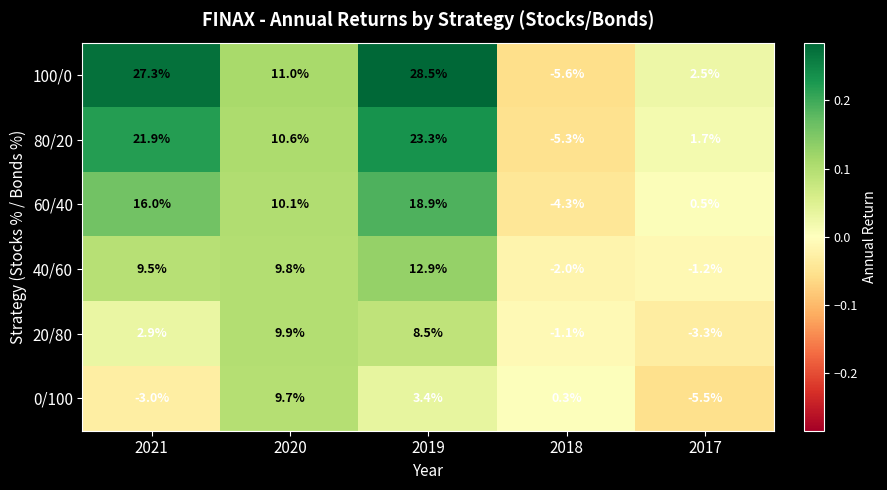

At how many categories does at least one series exceed 0?

5